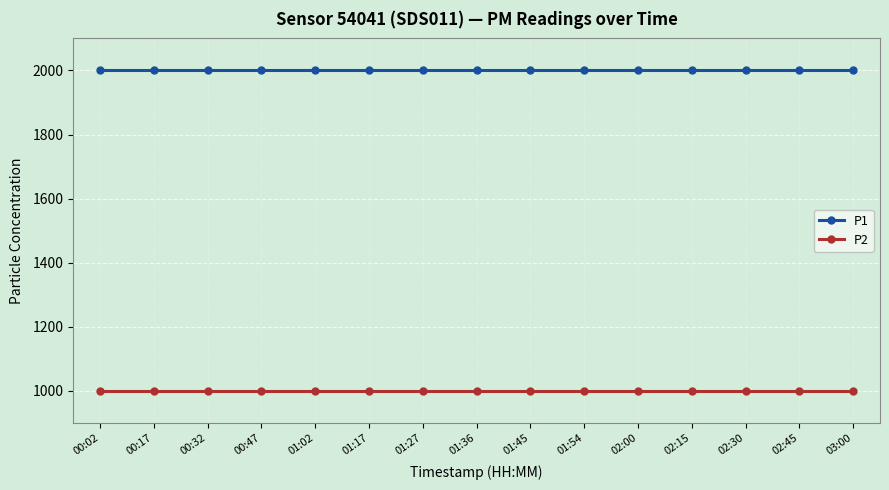

At how many categories does at least one series exceed 1862?

15